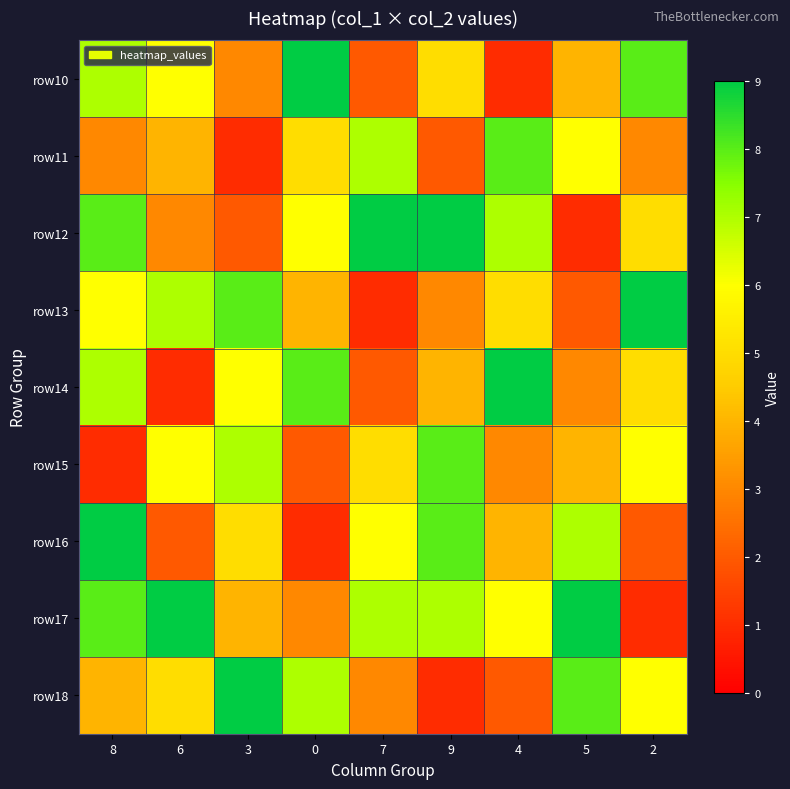

Reading left to right, list all the values displayed in this chart.

row10: 8=7	6=6	3=3	0=9	7=2	9=5	4=1	5=4	2=8
row11: 8=3	6=4	3=1	0=5	7=7	9=2	4=8	5=6	2=3
row12: 8=8	6=3	3=2	0=6	7=9	9=9	4=7	5=1	2=5
row13: 8=6	6=7	3=8	0=4	7=1	9=3	4=5	5=2	2=9
row14: 8=7	6=1	3=6	0=8	7=2	9=4	4=9	5=3	2=5
row15: 8=1	6=6	3=7	0=2	7=5	9=8	4=3	5=4	2=6
row16: 8=9	6=2	3=5	0=1	7=6	9=8	4=4	5=7	2=2
row17: 8=8	6=9	3=4	0=3	7=7	9=7	4=6	5=9	2=1
row18: 8=4	6=5	3=9	0=7	7=3	9=1	4=2	5=8	2=6